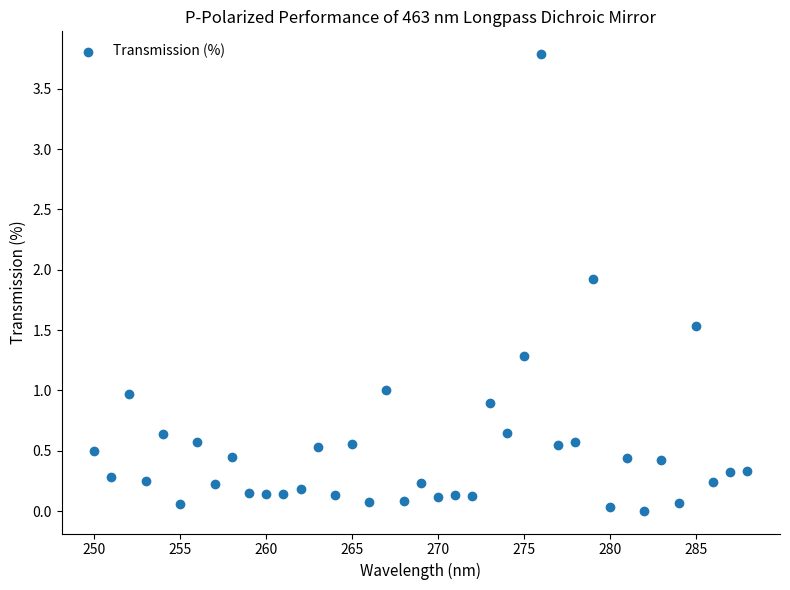

What is the range of Y values (max minus min)?

3.8